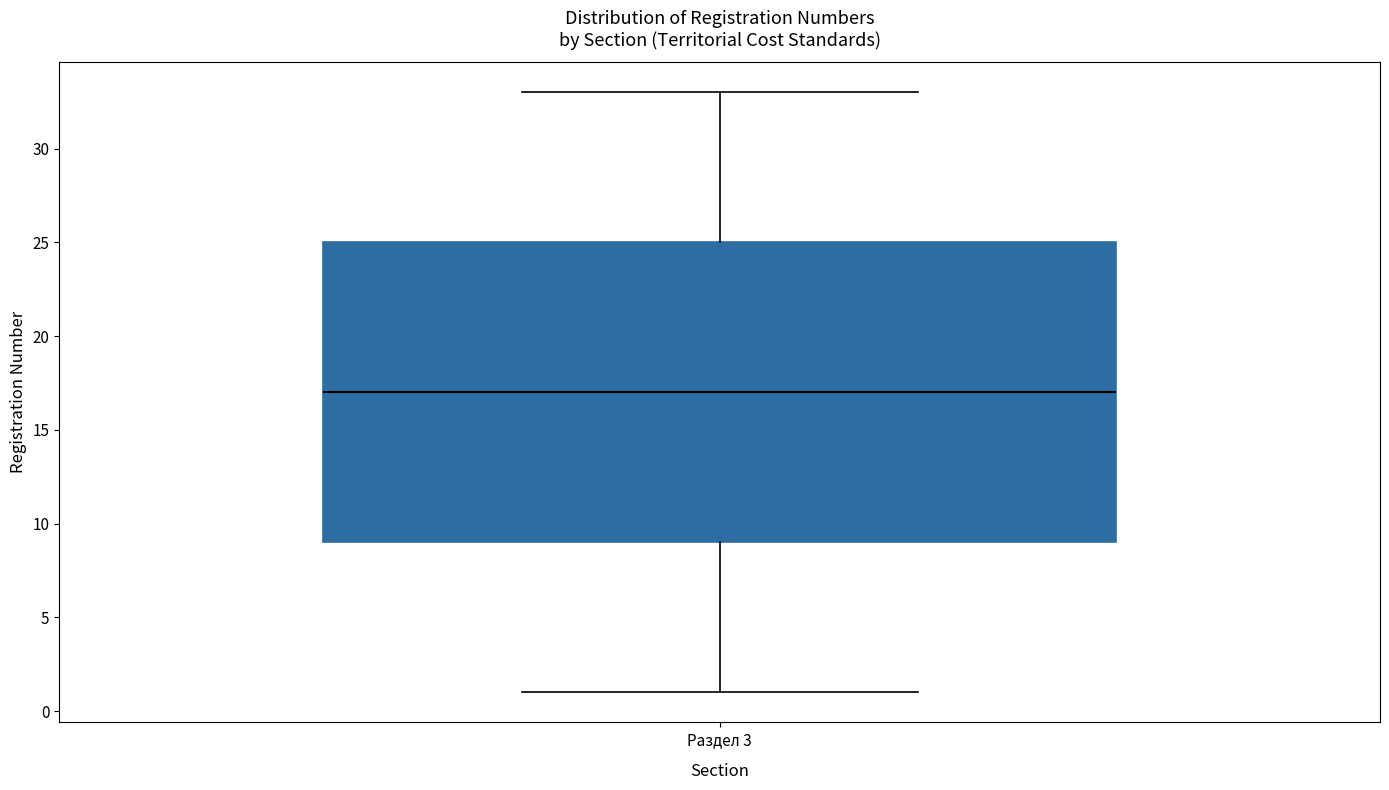

Transcribe this box plot: give where the median line is, the range the box spans, and where the two whiskers end, as read against the y-axis. The values are not printed on the chart, so give them approximately, as read against the axis.

median 17, box 9 to 25, whiskers 1 to 33